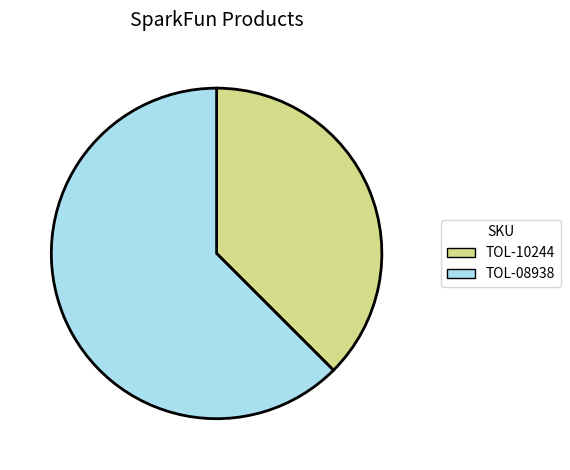

Is it true that TOL-08938 is 50% of the pie?

False